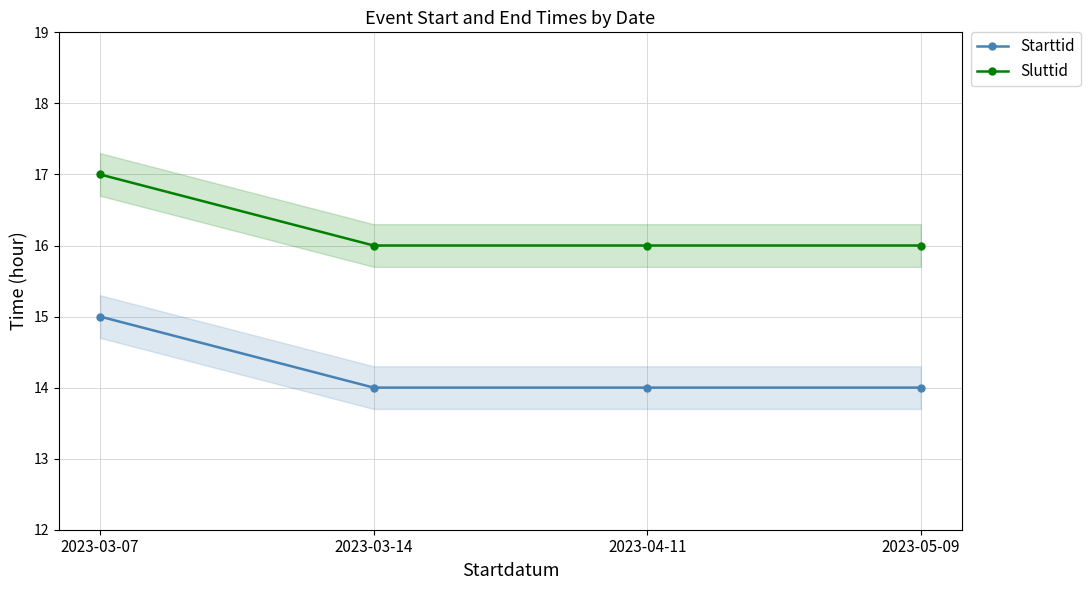

How many Starttid values are between 14 and 15?

4